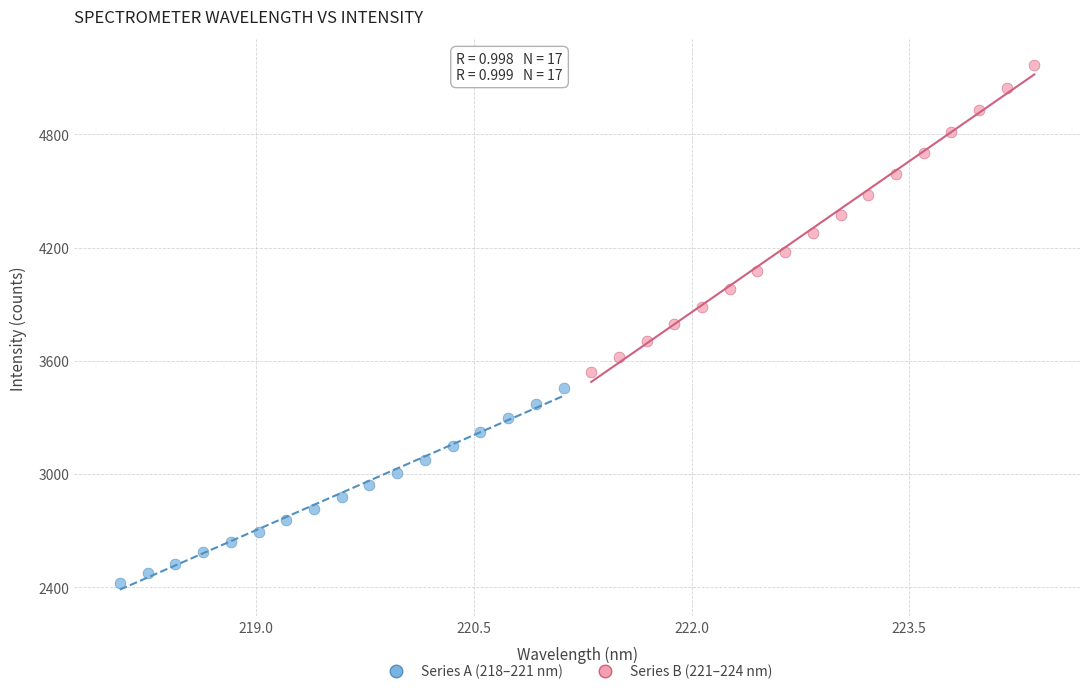

Which series contains the highest Y value?

Series B (221–224 nm)